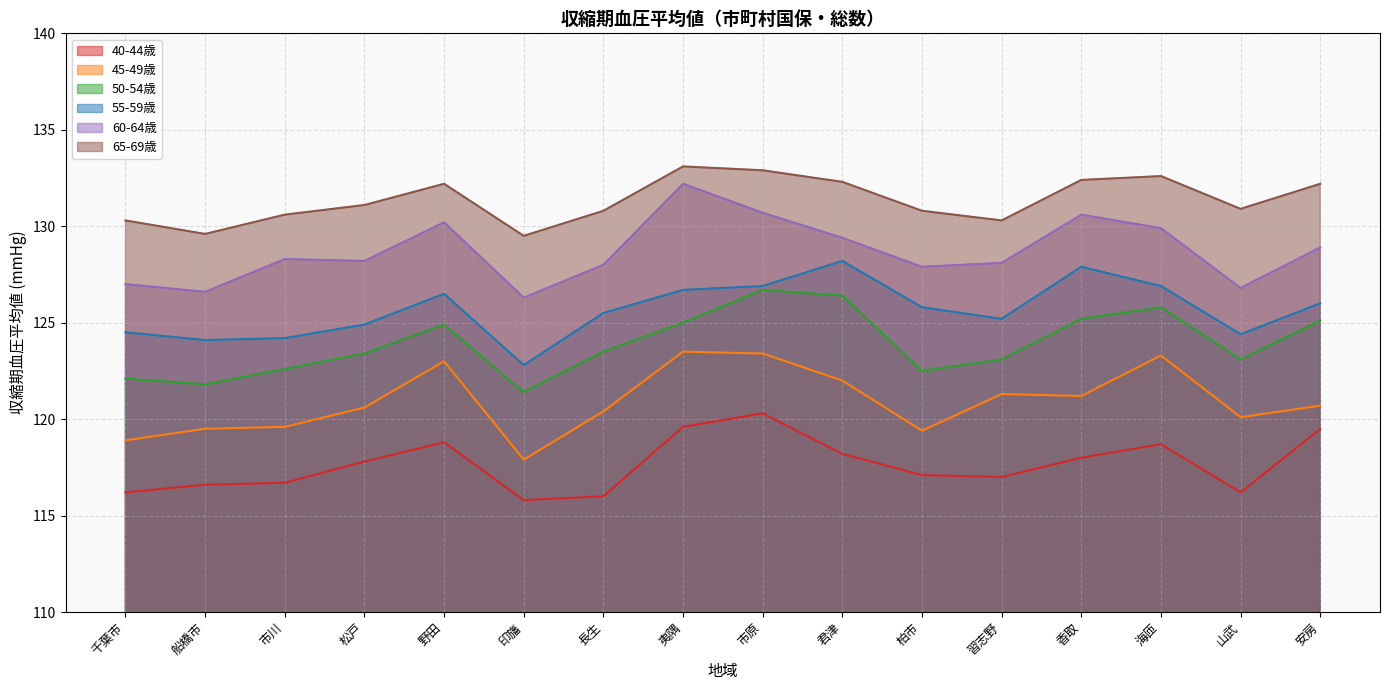

Reading left to right, list all the values displayed in this chart.

40-44歳: 千葉市=116.2	船橋市=116.6	市川=116.7	松戸=117.8	野田=118.8	印旛=115.8	長生=116.0	夷隅=119.6	市原=120.3	君津=118.2	柏市=117.1	習志野=117.0	香取=118.0	海匝=118.7	山武=116.2	安房=119.5
45-49歳: 千葉市=118.9	船橋市=119.5	市川=119.6	松戸=120.6	野田=123.0	印旛=117.9	長生=120.4	夷隅=123.5	市原=123.4	君津=122.0	柏市=119.4	習志野=121.3	香取=121.2	海匝=123.3	山武=120.1	安房=120.7
50-54歳: 千葉市=122.1	船橋市=121.8	市川=122.6	松戸=123.4	野田=124.9	印旛=121.4	長生=123.5	夷隅=125.0	市原=126.7	君津=126.4	柏市=122.5	習志野=123.1	香取=125.2	海匝=125.8	山武=123.1	安房=125.1
55-59歳: 千葉市=124.5	船橋市=124.1	市川=124.2	松戸=124.9	野田=126.5	印旛=122.8	長生=125.5	夷隅=126.7	市原=126.9	君津=128.2	柏市=125.8	習志野=125.2	香取=127.9	海匝=126.9	山武=124.4	安房=126.0
60-64歳: 千葉市=127.0	船橋市=126.6	市川=128.3	松戸=128.2	野田=130.2	印旛=126.3	長生=128.0	夷隅=132.2	市原=130.7	君津=129.4	柏市=127.9	習志野=128.1	香取=130.6	海匝=129.9	山武=126.8	安房=128.9
65-69歳: 千葉市=130.3	船橋市=129.6	市川=130.6	松戸=131.1	野田=132.2	印旛=129.5	長生=130.8	夷隅=133.1	市原=132.9	君津=132.3	柏市=130.8	習志野=130.3	香取=132.4	海匝=132.6	山武=130.9	安房=132.2